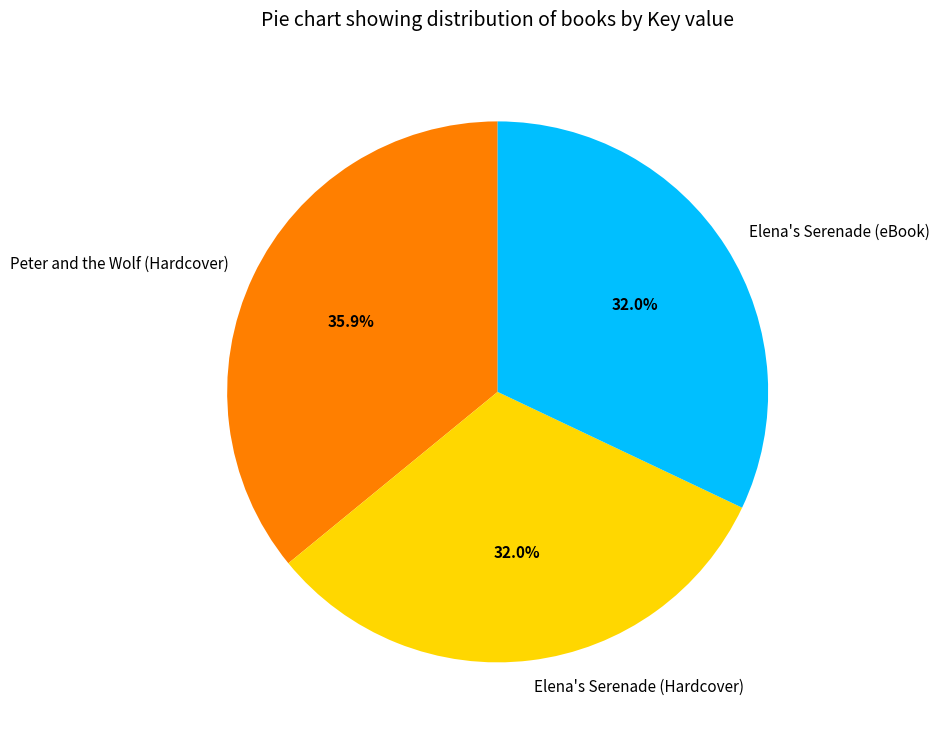

Which slice is the largest?

Peter and the Wolf (Hardcover)